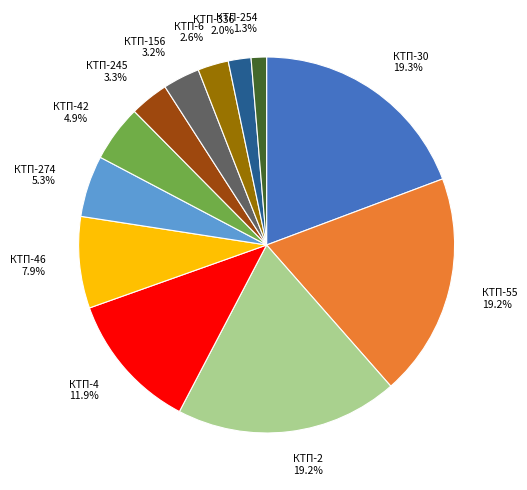

To the nearest percent, what portion does КТП-46 represent?

8%